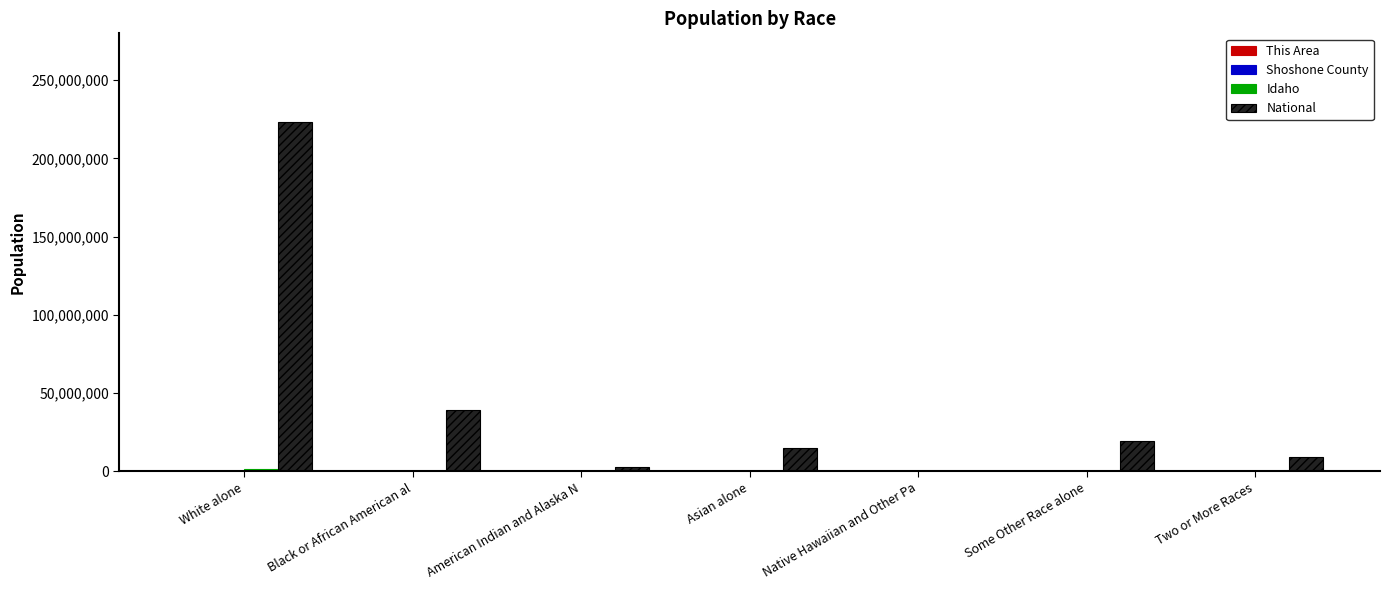

What is the maximum value shown in the chart?

223553265